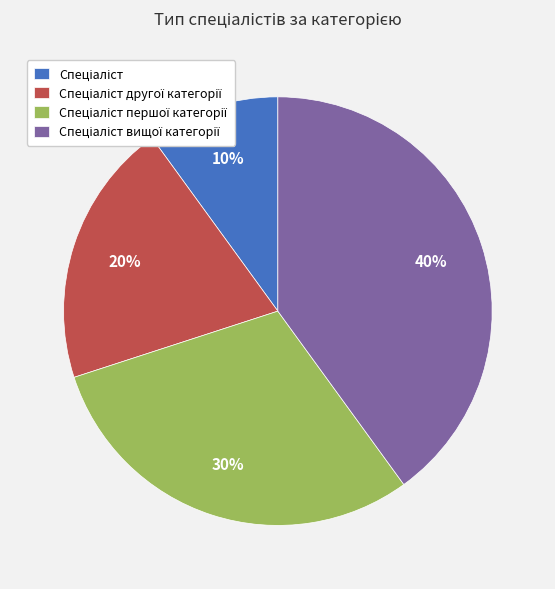

Does any single category account for the majority?

No